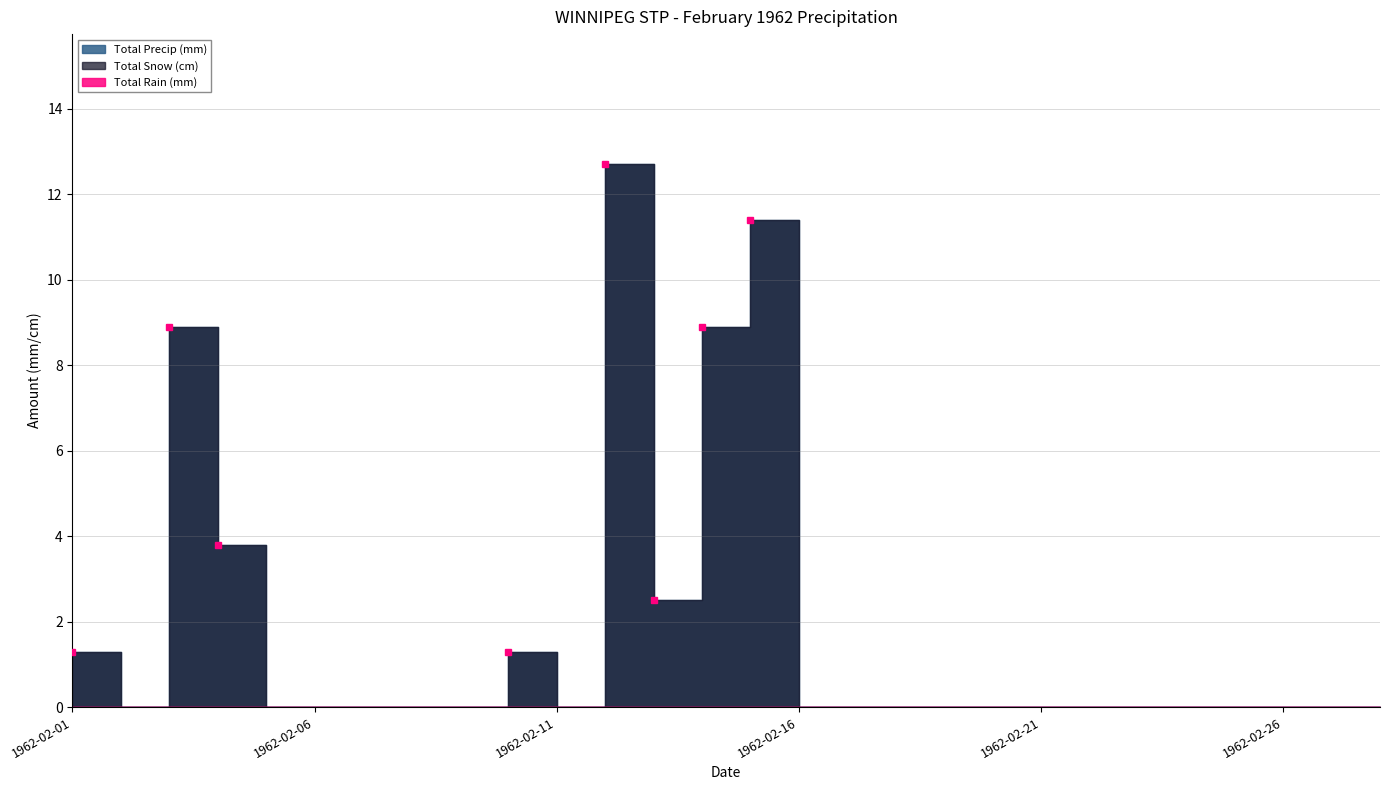

Does the chart have visible grid lines?

Yes